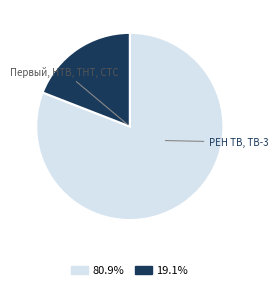

Is there any slice that represents more than half of the pie?

Yes